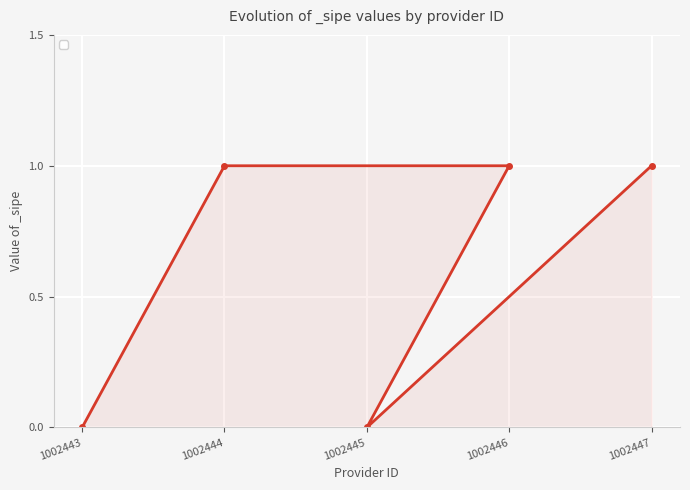

How many lines are shown in the chart?

1